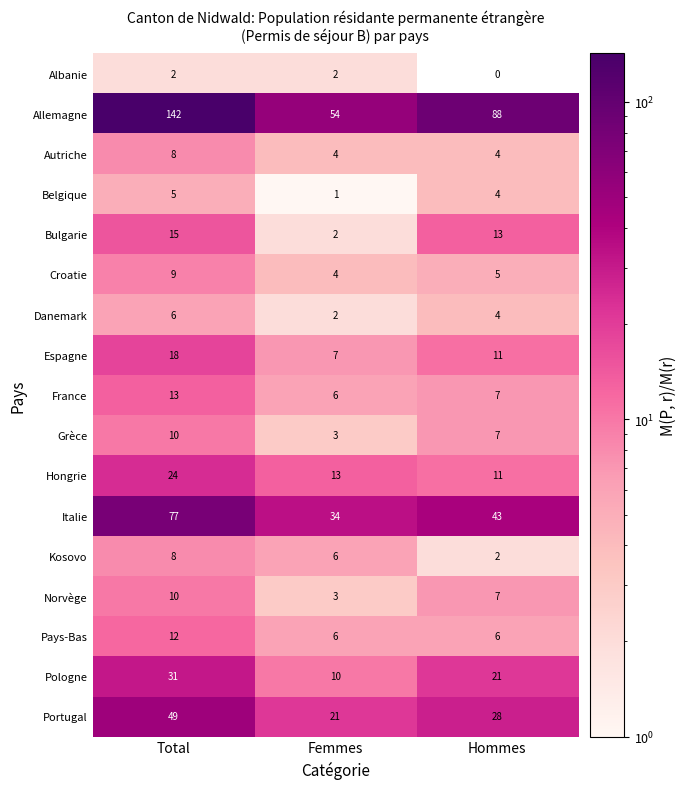

How many series are shown in this chart?

17